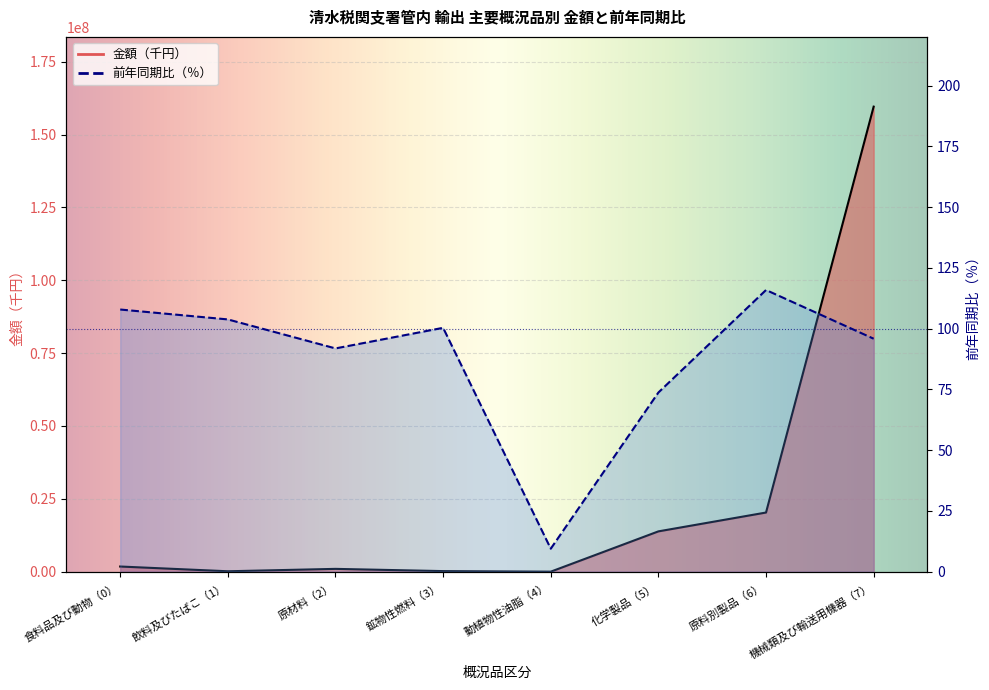

Which series has the widest spread of values?

金額（千円）